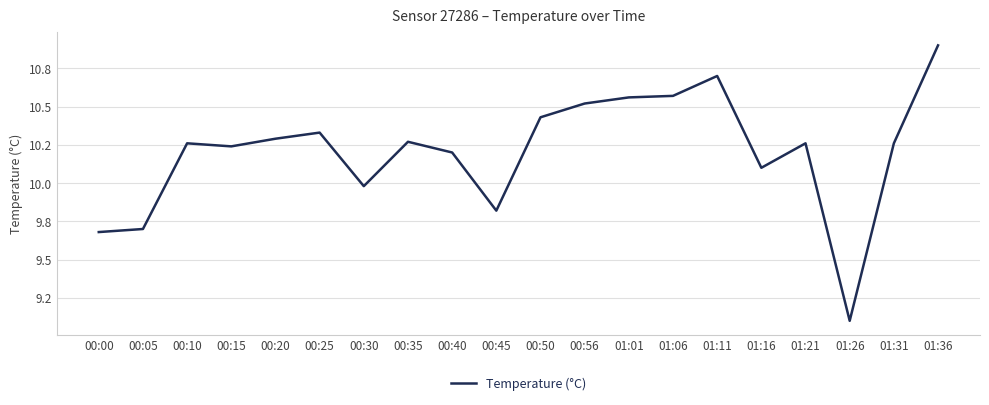

At which category does the data reach its first local valley?

00:15